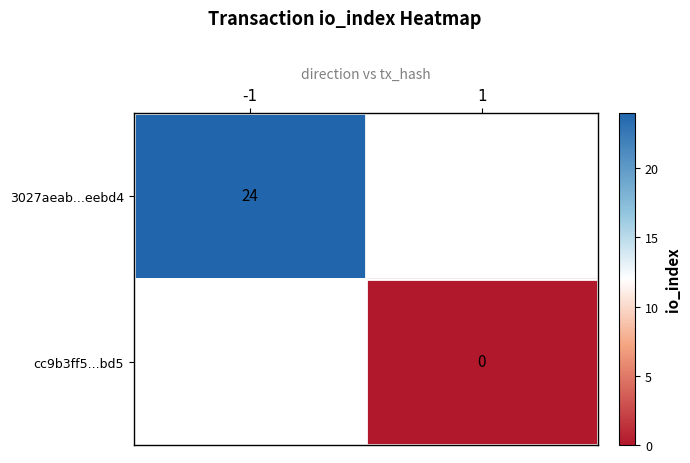

The 3027aeab...eebd4 series shows 38 at -1. True or false?

False